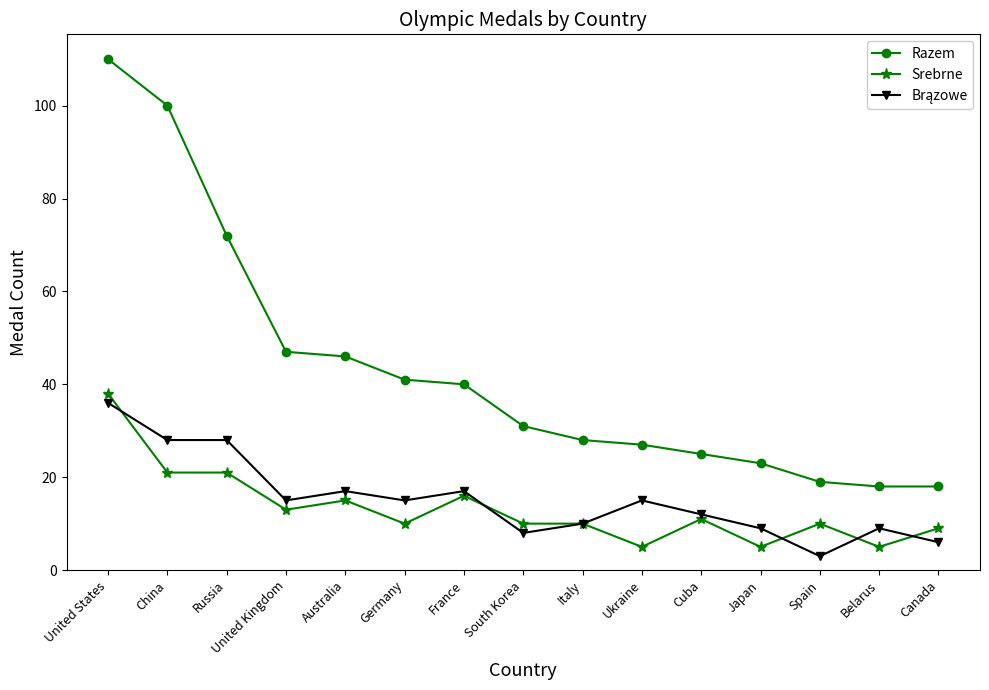

What is the value of the Srebrne point at the 9th from the left?

10